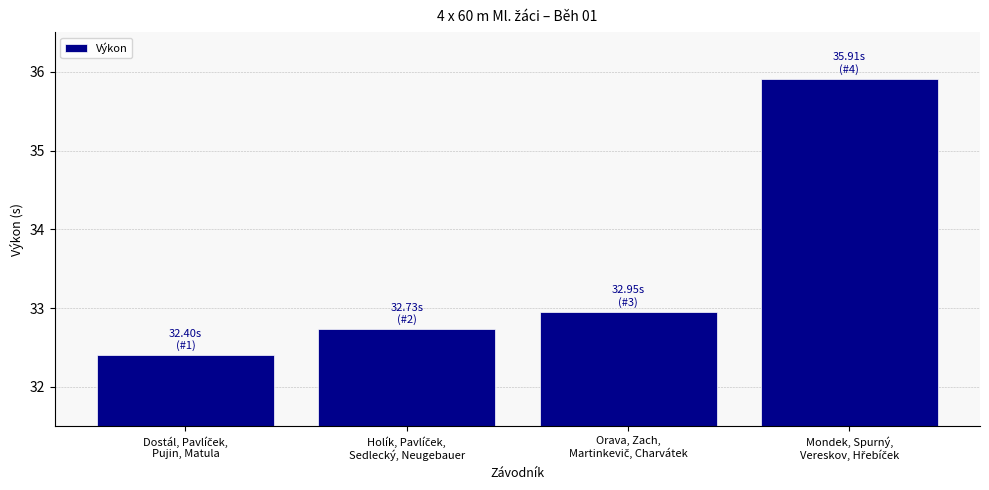

Does the chart contain stacked bars?

No